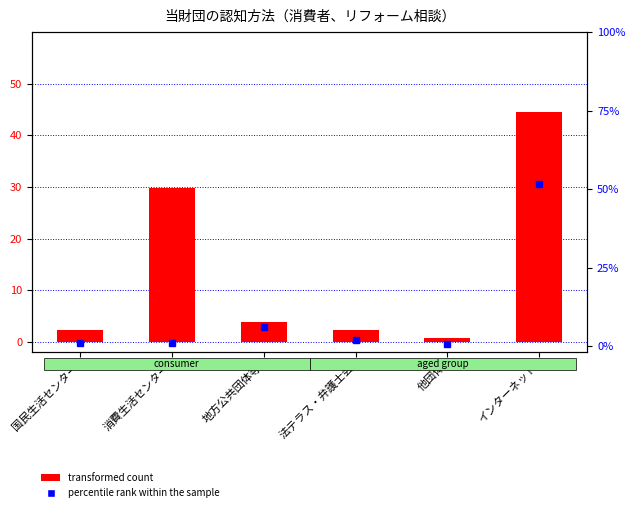

Between 国民生活センター and 法テラス・弁護士会, which series saw the biggest shift?

percentile rank within the sample